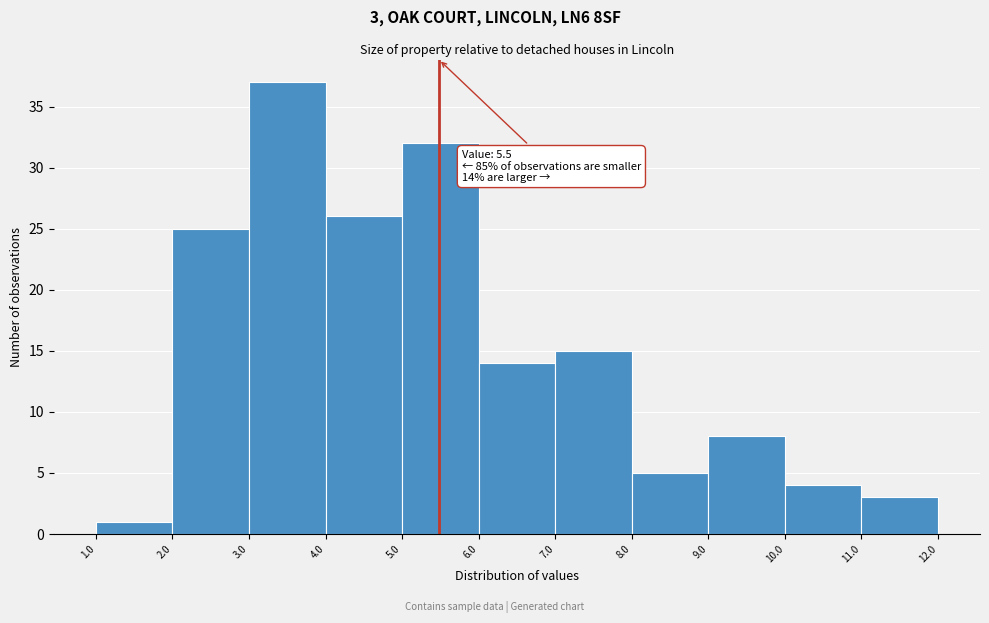

Which range on the x-axis has the tallest bar?

3.0 to 4.0